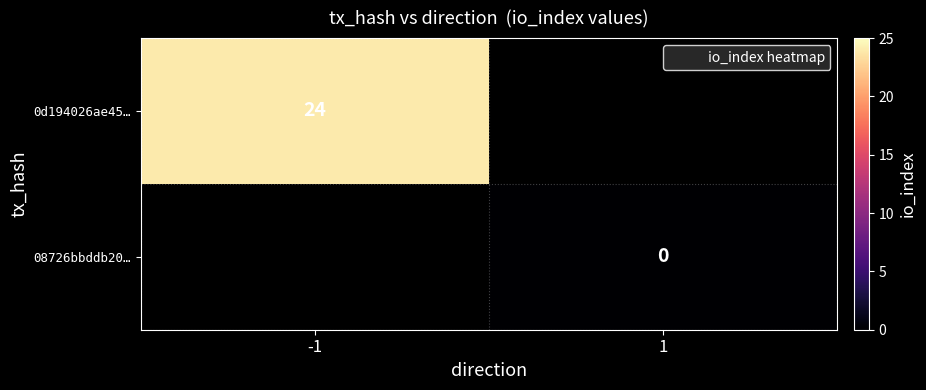

What is the highest value of the 0d194026ae45… series?

24.0